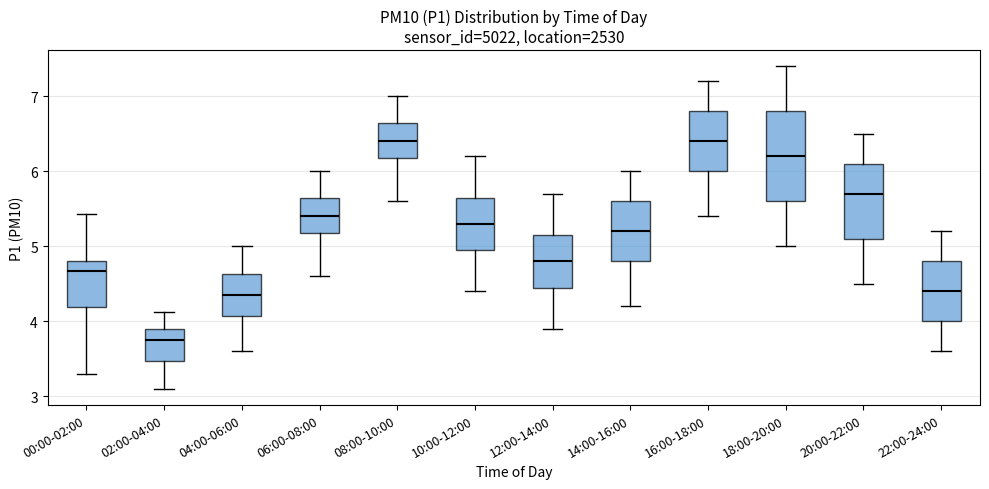

Reading left to right, transcribe this box plot: for each box, give where its median line is, the range the box spans, and where its two whiskers end, as read against the y-axis. The values are not printed on the chart, so give them approximately, as read against the axis.

00:00-02:00: median 4.7, box 4.2 to 4.8, whiskers 3.3 to 5.4
02:00-04:00: median 3.8, box 3.5 to 3.9, whiskers 3.1 to 4.1
04:00-06:00: median 4.4, box 4.1 to 4.6, whiskers 3.6 to 5.0
06:00-08:00: median 5.4, box 5.2 to 5.7, whiskers 4.6 to 6.0
08:00-10:00: median 6.4, box 6.2 to 6.7, whiskers 5.6 to 7.0
10:00-12:00: median 5.3, box 5.0 to 5.7, whiskers 4.4 to 6.2
12:00-14:00: median 4.8, box 4.5 to 5.2, whiskers 3.9 to 5.7
14:00-16:00: median 5.2, box 4.8 to 5.6, whiskers 4.2 to 6.0
16:00-18:00: median 6.4, box 6.0 to 6.8, whiskers 5.4 to 7.2
18:00-20:00: median 6.2, box 5.6 to 6.8, whiskers 5.0 to 7.4
20:00-22:00: median 5.7, box 5.1 to 6.1, whiskers 4.5 to 6.5
22:00-24:00: median 4.4, box 4.0 to 4.8, whiskers 3.6 to 5.2